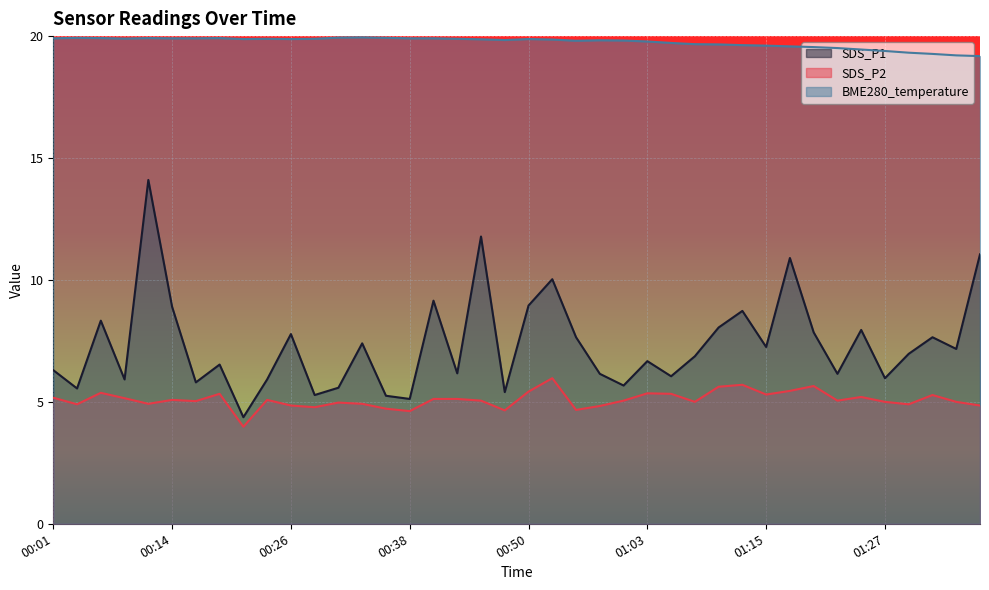

What is the difference between the highest and lowest values at 00:36?

15.2